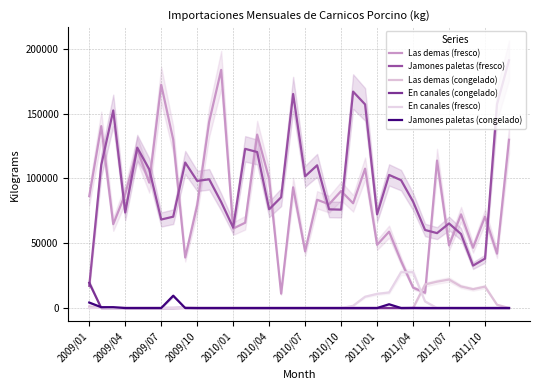

The value of En canales (congelado) at 13 is 0.0. True or false?

True